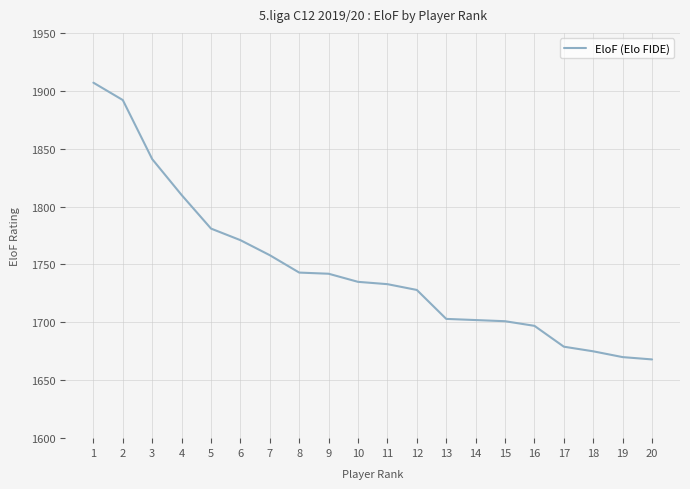

At which label is the value closest to 1787?

5